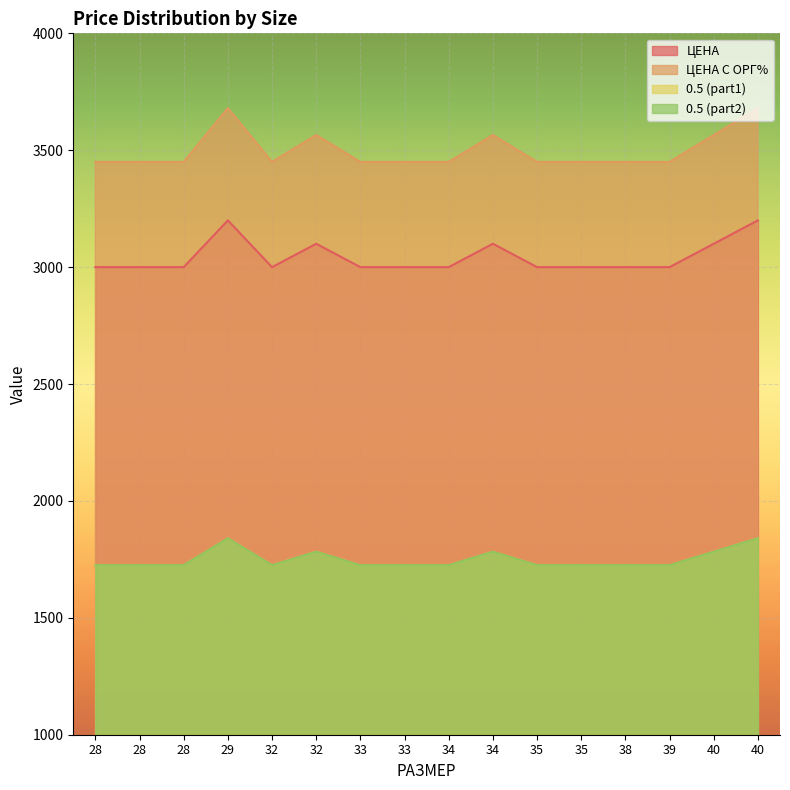

True or false: 0.5 (part2) has a value of 1782.5 at 34.

True